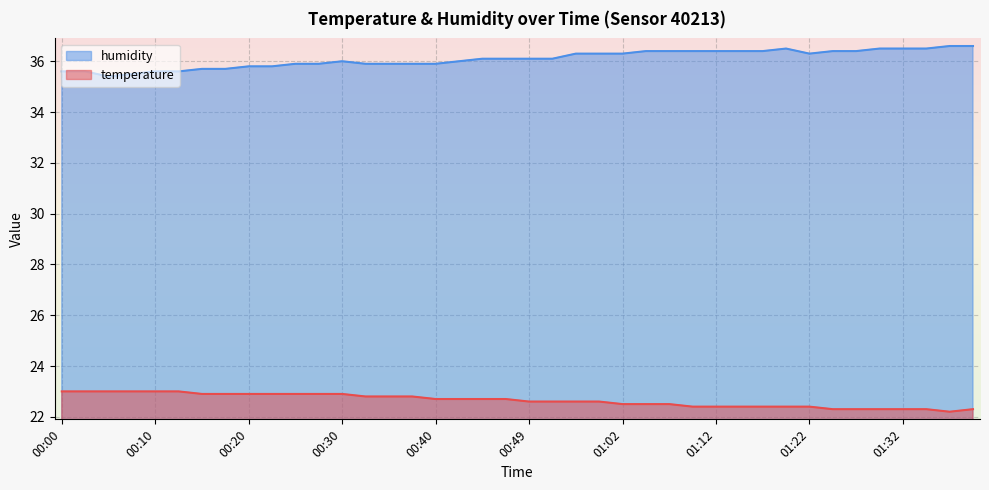

True or false: humidity has more than 2 interior local peaks.

False